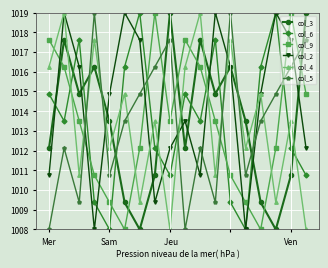

Which series ends up on top after the final intersection of col_5 and col_2?

col_5